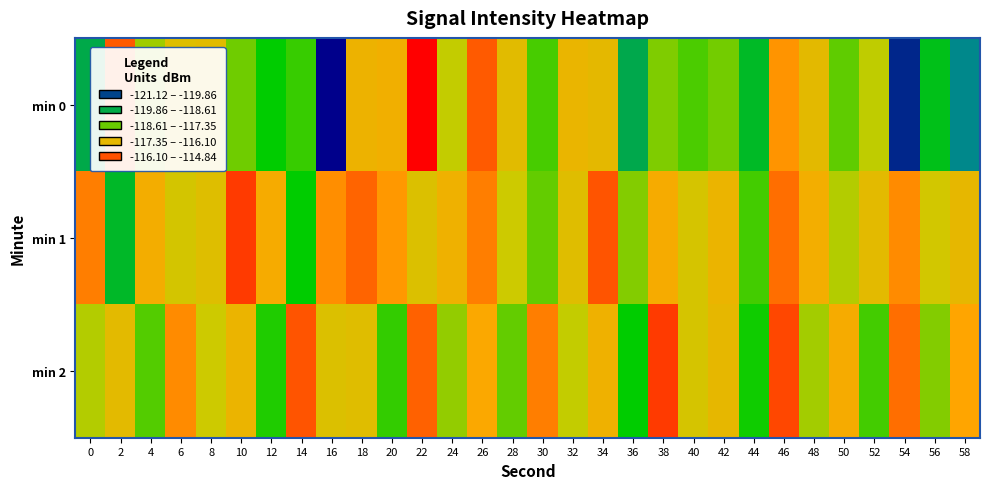

Reading left to right, transcribe all the data shown in this chart.

min 0: 0=-119.3	2=-115.5	4=-117.6	6=-116.9	8=-116.8	10=-117.9	12=-118.6	14=-118.3	16=-121.1	18=-116.5	20=-116.4	22=-114.8	24=-117.4	26=-115.5	28=-116.8	30=-118.2	32=-116.6	34=-116.8	36=-119.3	38=-117.8	40=-118.1	42=-117.9	44=-118.9	46=-116.0	48=-116.8	50=-118.0	52=-117.4	54=-120.8	56=-118.8	58=-119.9
min 1: 0=-115.8	2=-119.0	4=-116.4	6=-117.2	8=-116.9	10=-115.3	12=-116.3	14=-118.6	16=-115.9	18=-115.6	20=-116.0	22=-117.0	24=-116.5	26=-115.8	28=-117.3	30=-118.0	32=-116.9	34=-115.5	36=-117.8	38=-116.3	40=-117.1	42=-116.6	44=-118.2	46=-115.7	48=-116.4	50=-117.5	52=-116.8	54=-115.9	56=-117.2	58=-116.7
min 2: 0=-117.5	2=-116.8	4=-118.1	6=-115.9	8=-117.3	10=-116.6	12=-118.4	14=-115.5	16=-117.0	18=-116.9	20=-118.3	22=-115.6	24=-117.7	26=-116.2	28=-118.0	30=-115.8	32=-117.4	34=-116.5	36=-118.6	38=-115.3	40=-117.1	42=-116.7	44=-118.5	46=-115.4	48=-117.6	50=-116.3	52=-118.2	54=-115.7	56=-117.8	58=-116.1